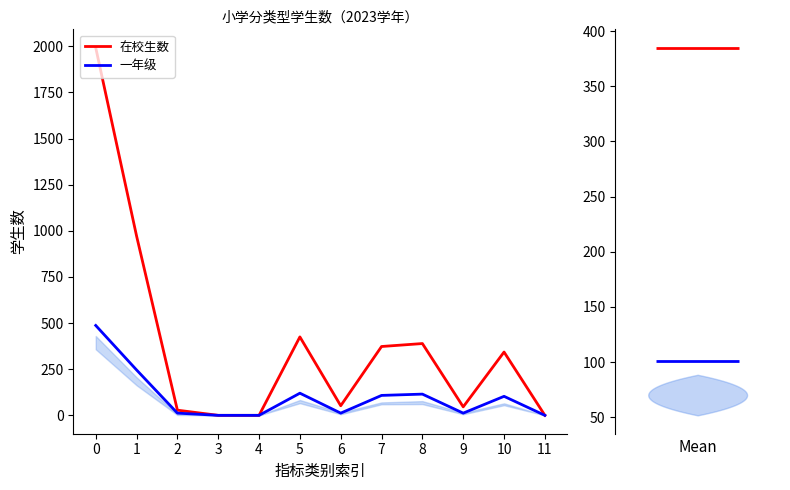

What is the difference between the 一年级 values at 0 and 1?

241